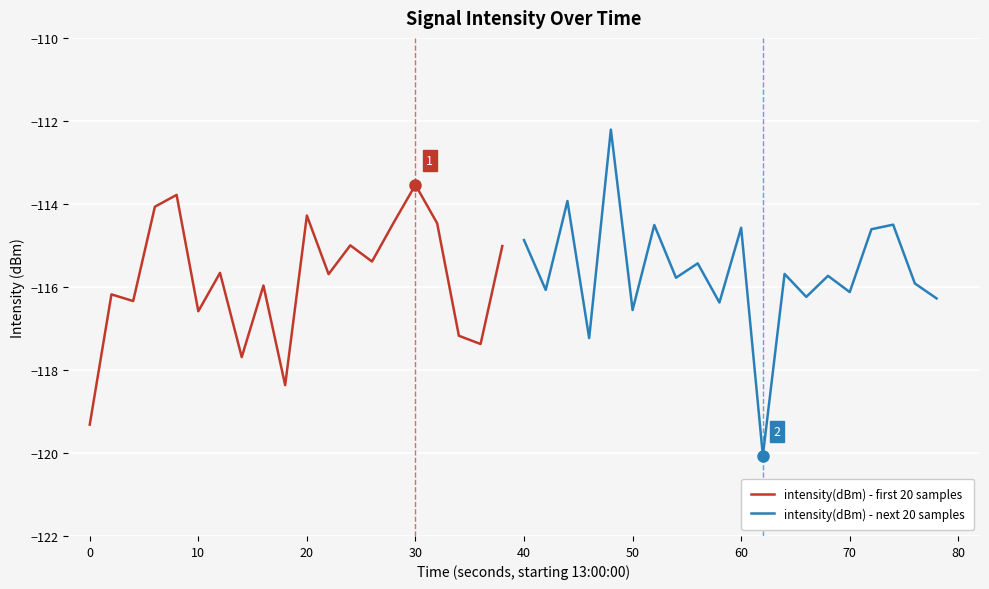

At which label does intensity(dBm) - first 20 samples reach its peak?

30